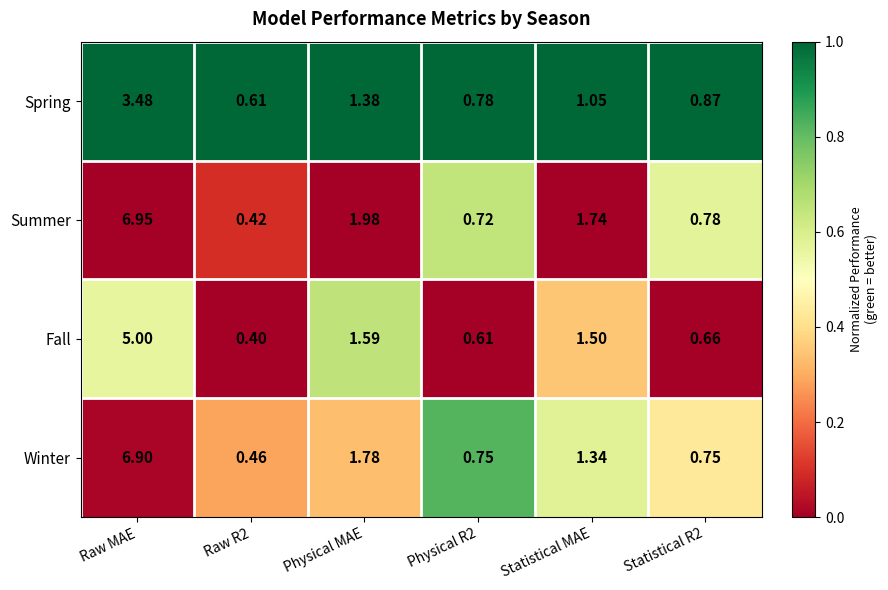

Where is Spring nearest to the value 2?

Physical MAE